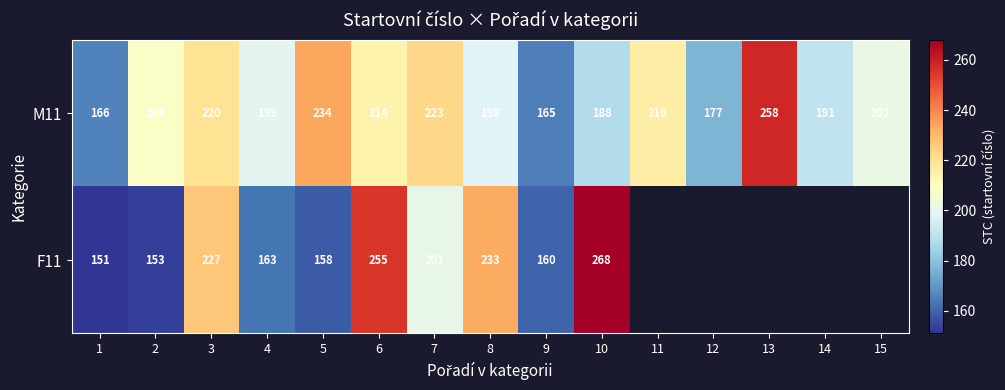

Is it true that F11 equals 163 at 4?

True